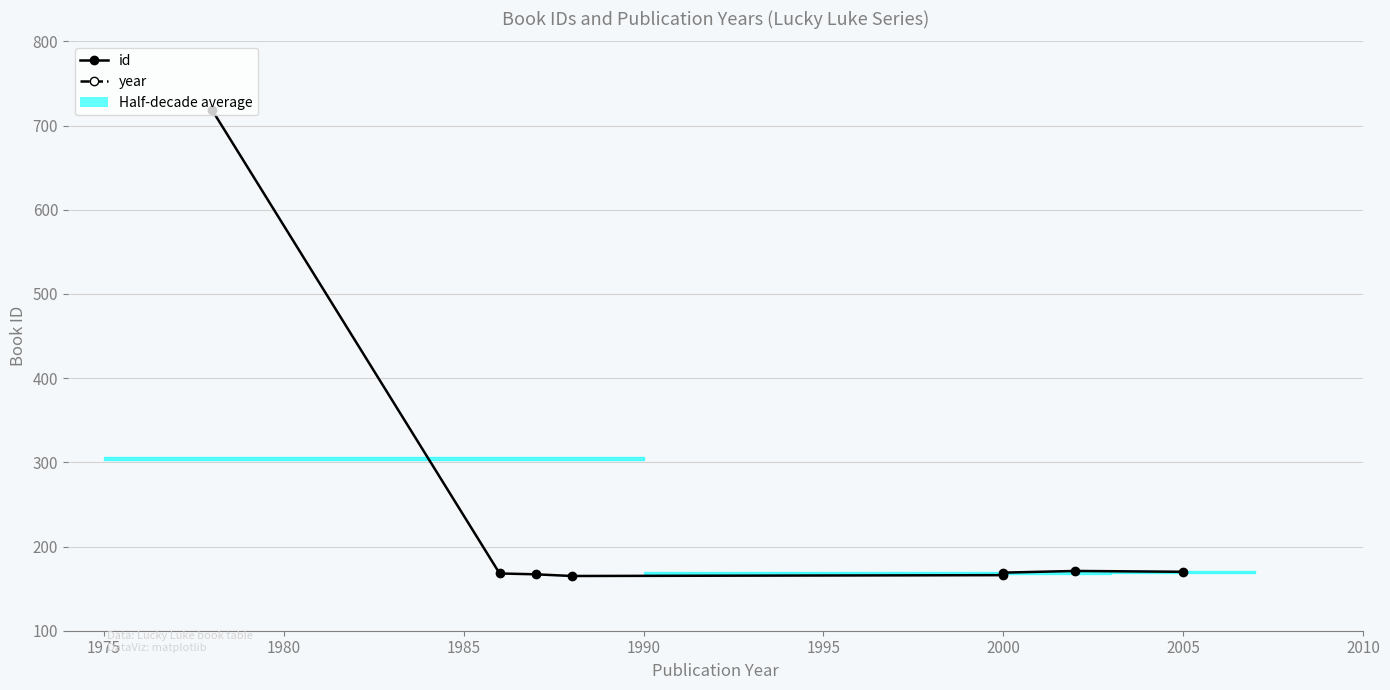

Is it true that id equals 111 at 2000?

False